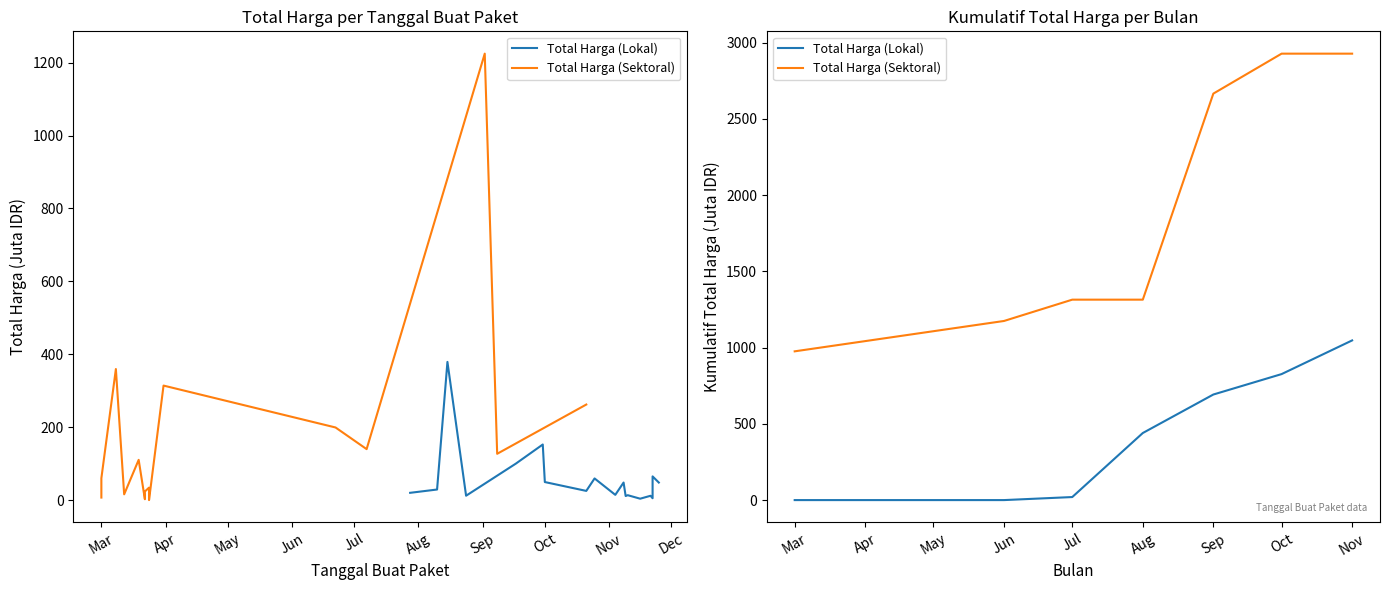

How many values in the Total Harga (Sektoral) series exceed 1314?

5